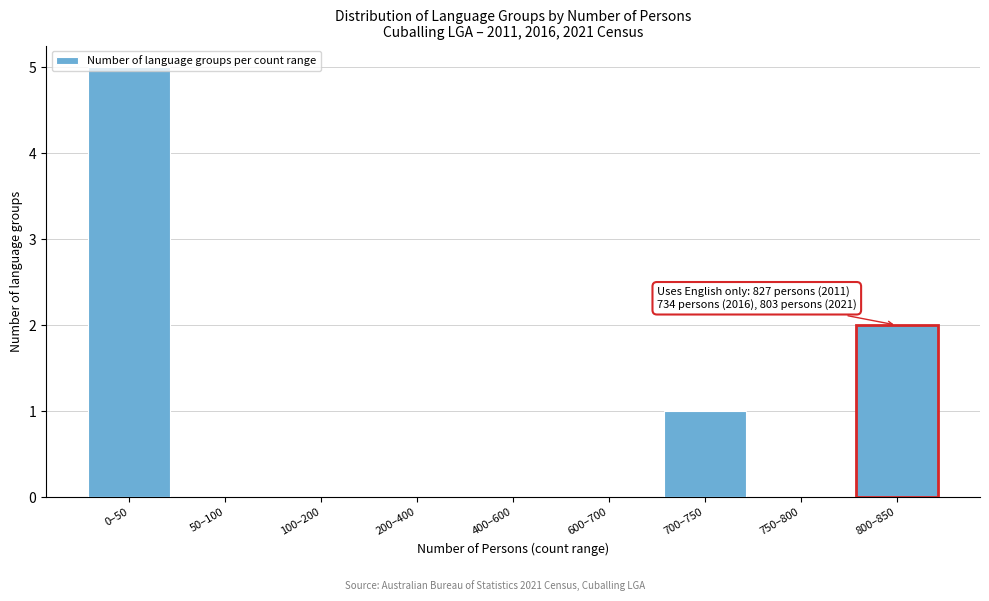

What is the maximum value shown in the chart?

5